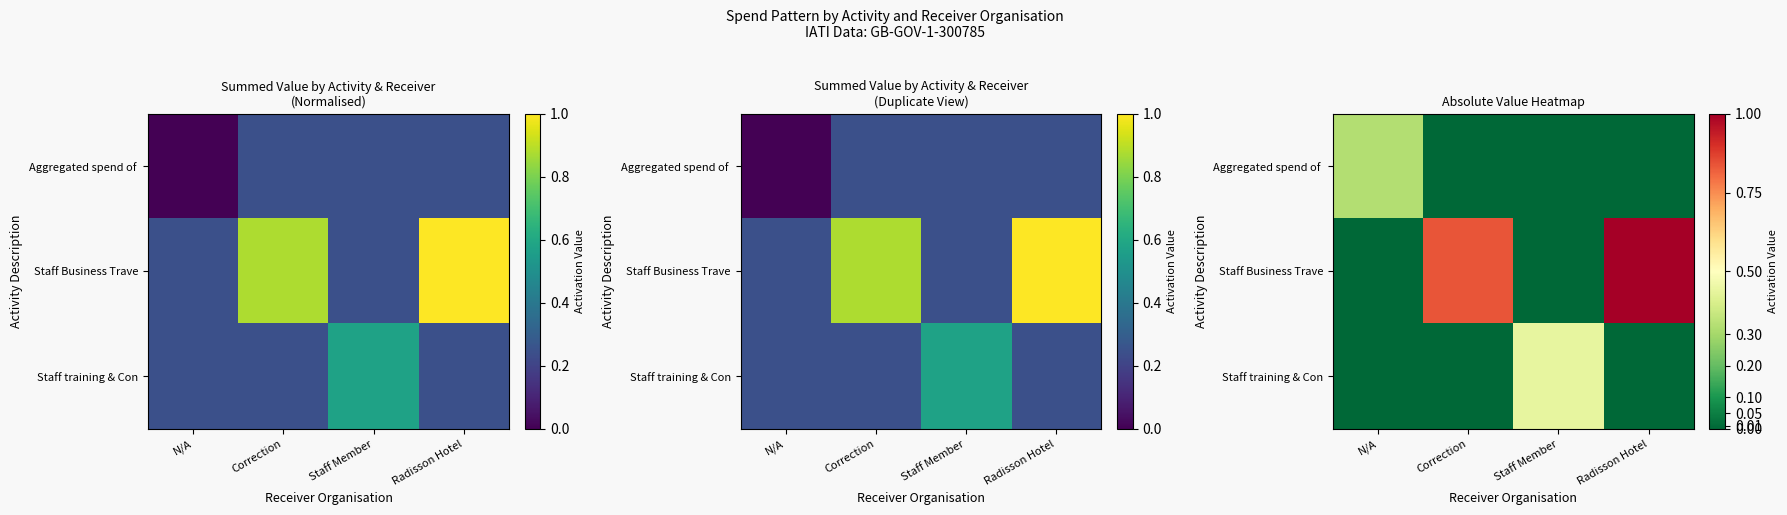

At which category does the chart reach its peak across all series?

Radisson Hotel